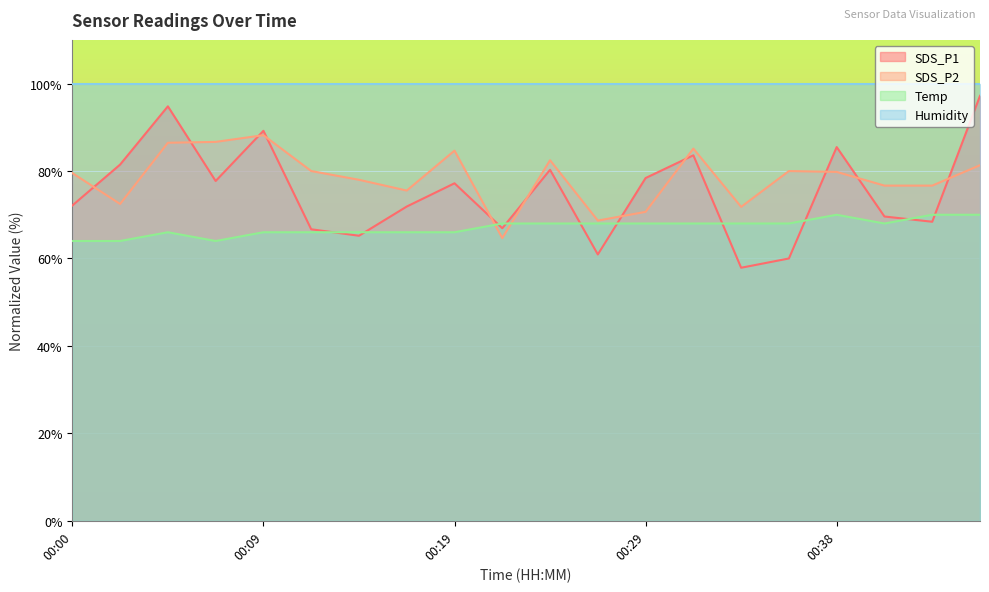

How many interior local valleys does the Temp series have?

2